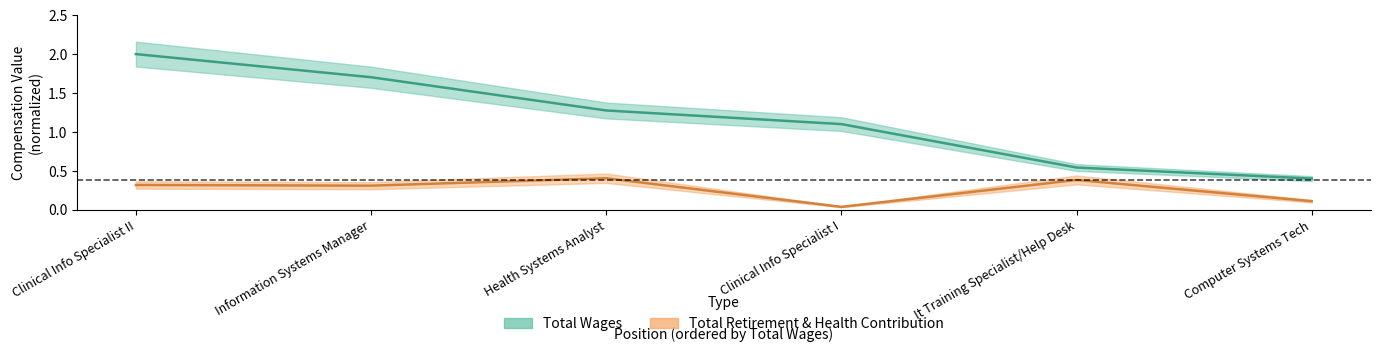

Reading left to right, what are all the values shown in this chart?

Total Wages: 2.0	1.7	1.3	1.1	0.5	0.4
Total Retirement & Health Contribution: 0.3	0.3	0.4	0.0	0.4	0.1